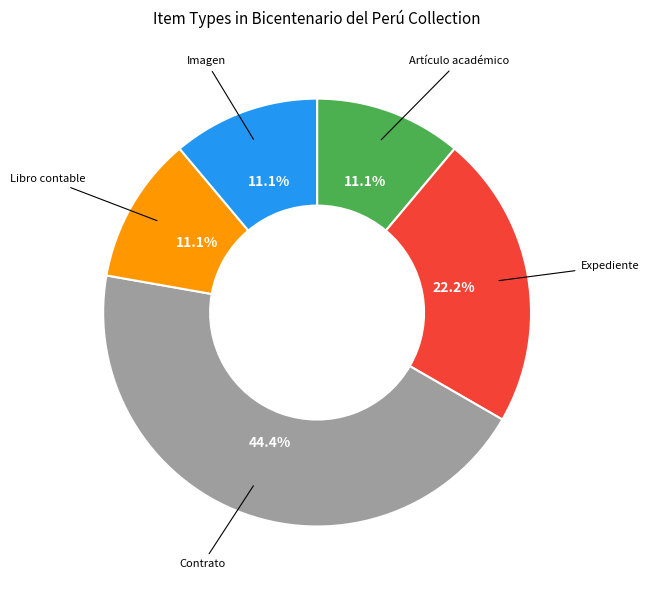

Is there a majority slice in this chart?

No